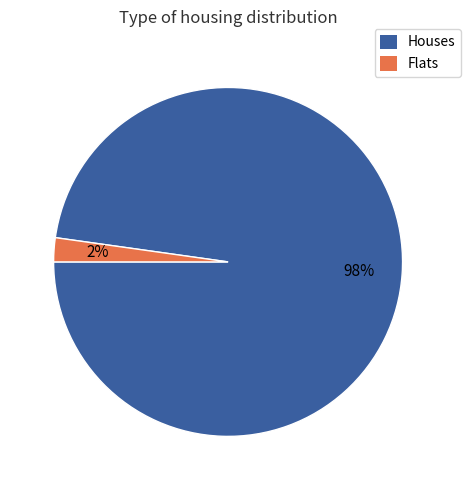

Does any single category account for the majority?

Yes